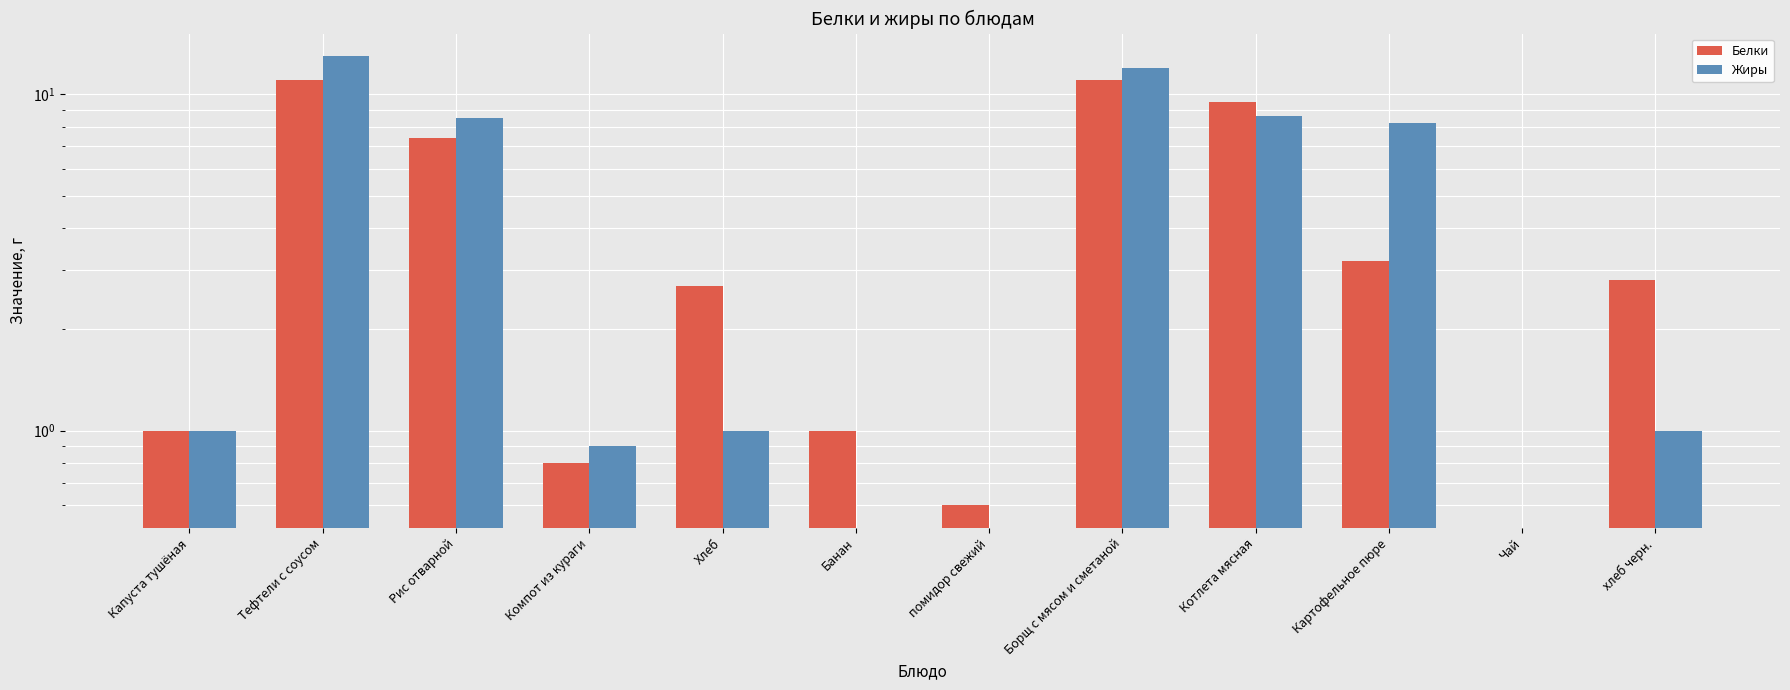

What is the difference between the maximum and minimum values in the Жиры series?

13.0